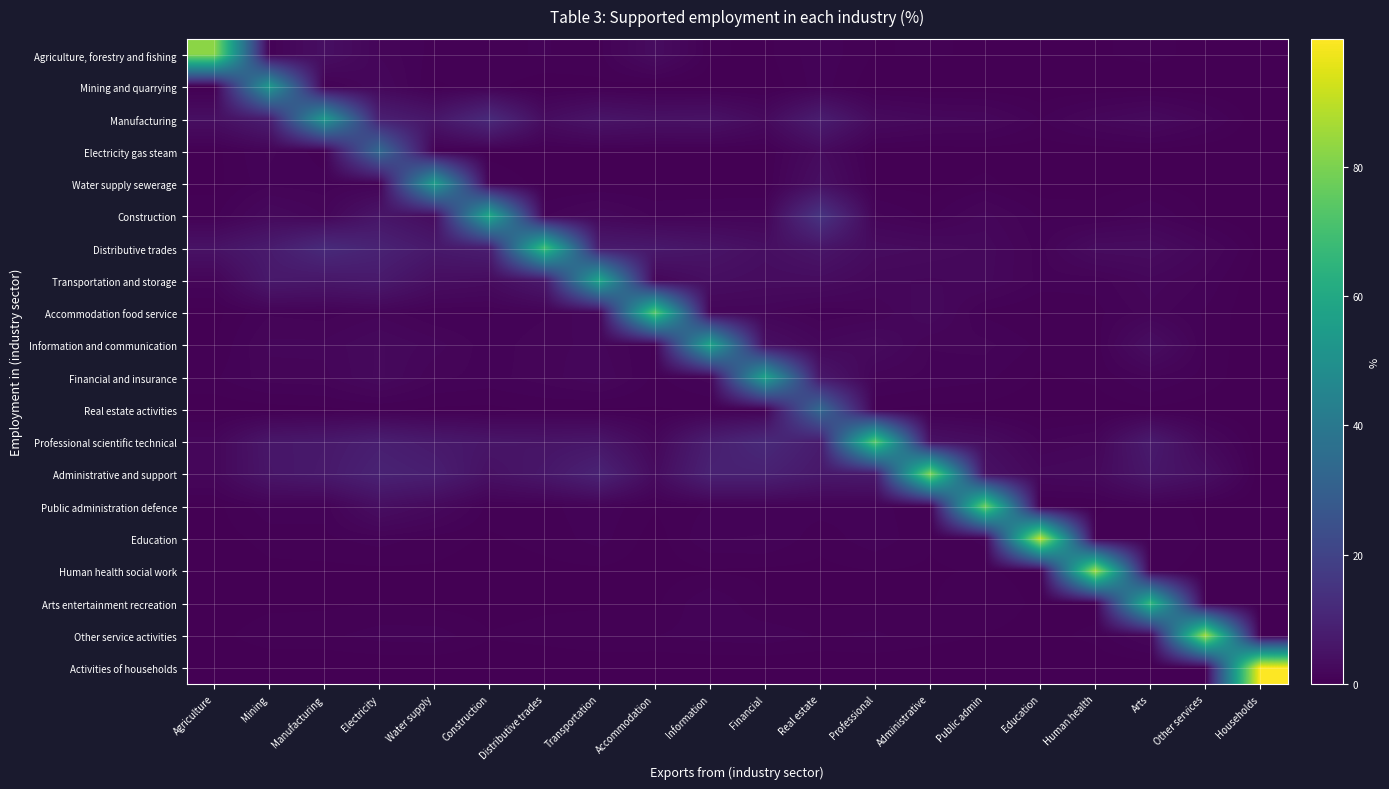

Count the number of data series in this chart.

20